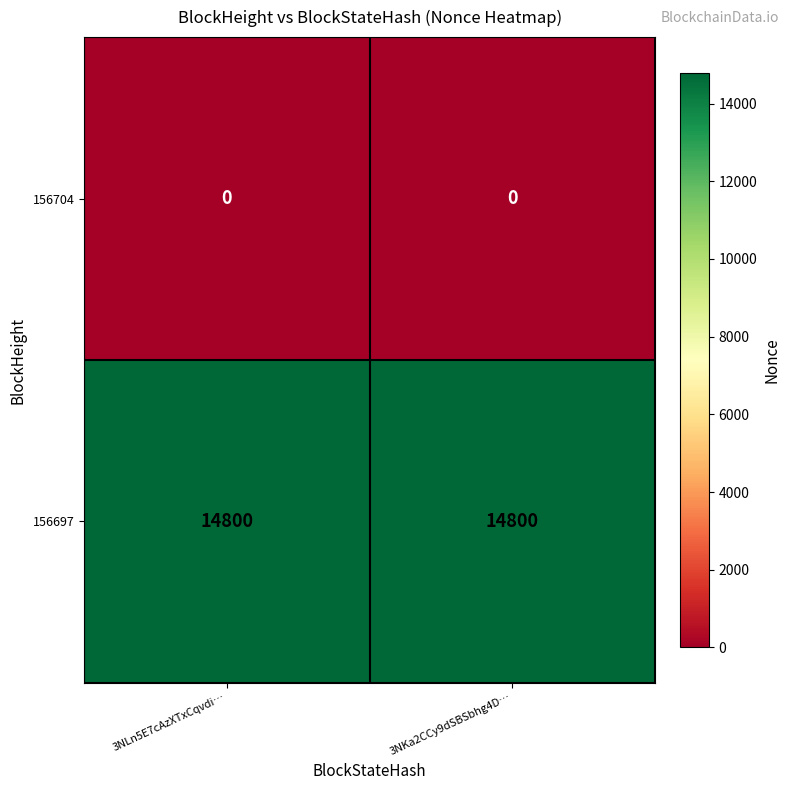

What is the difference between the highest and lowest values at 3NLn5E7cAzXTxCqvdi…?

14800